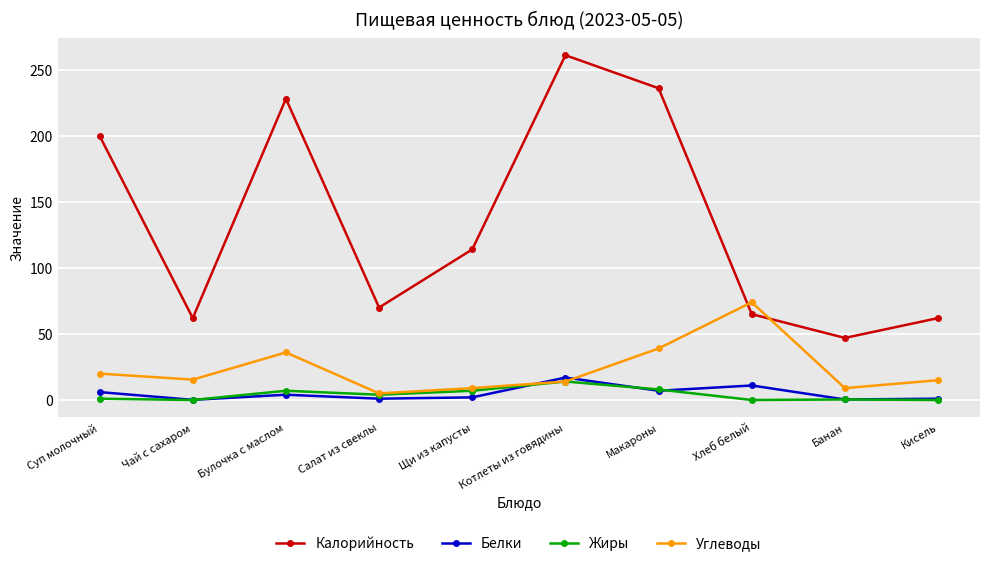

Which series has the widest spread of values?

Калорийность